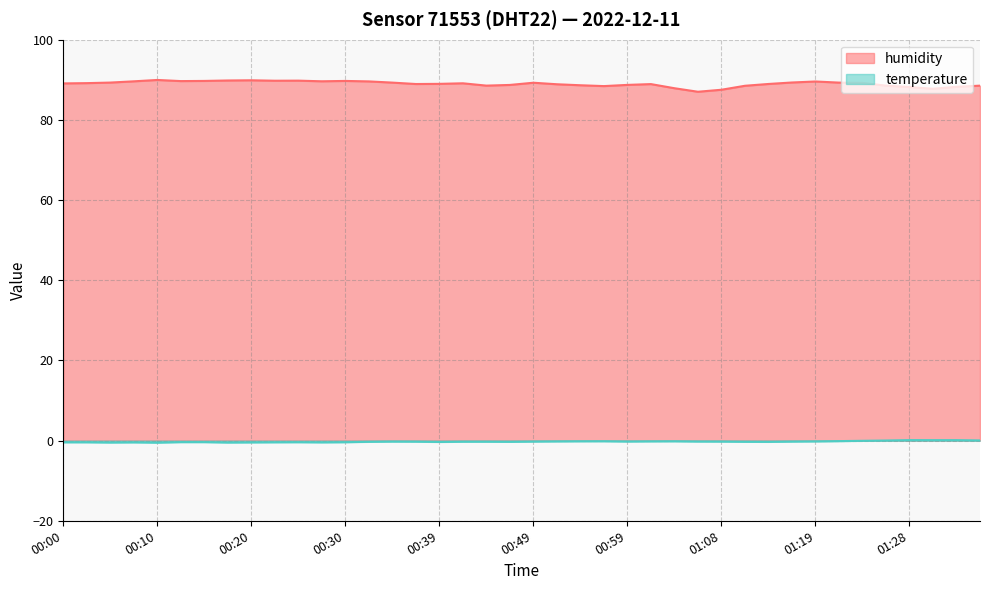

Which label corresponds to the smallest value in the chart?

00:10